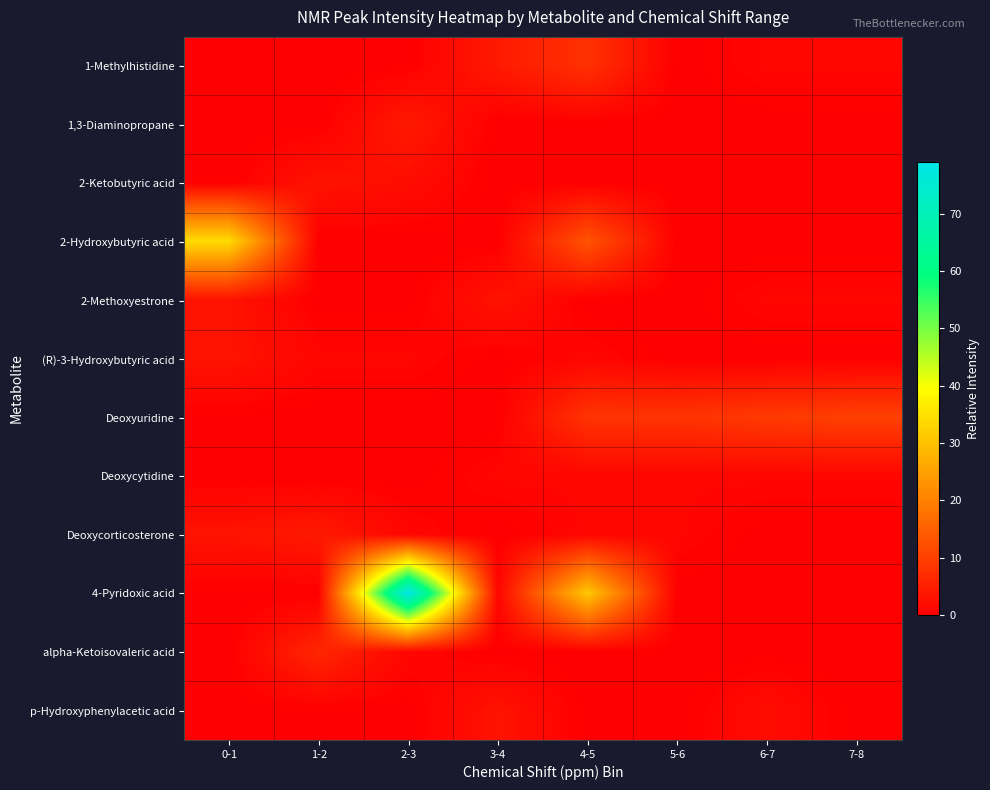

What is the total value across all series at 3-4?

12.0